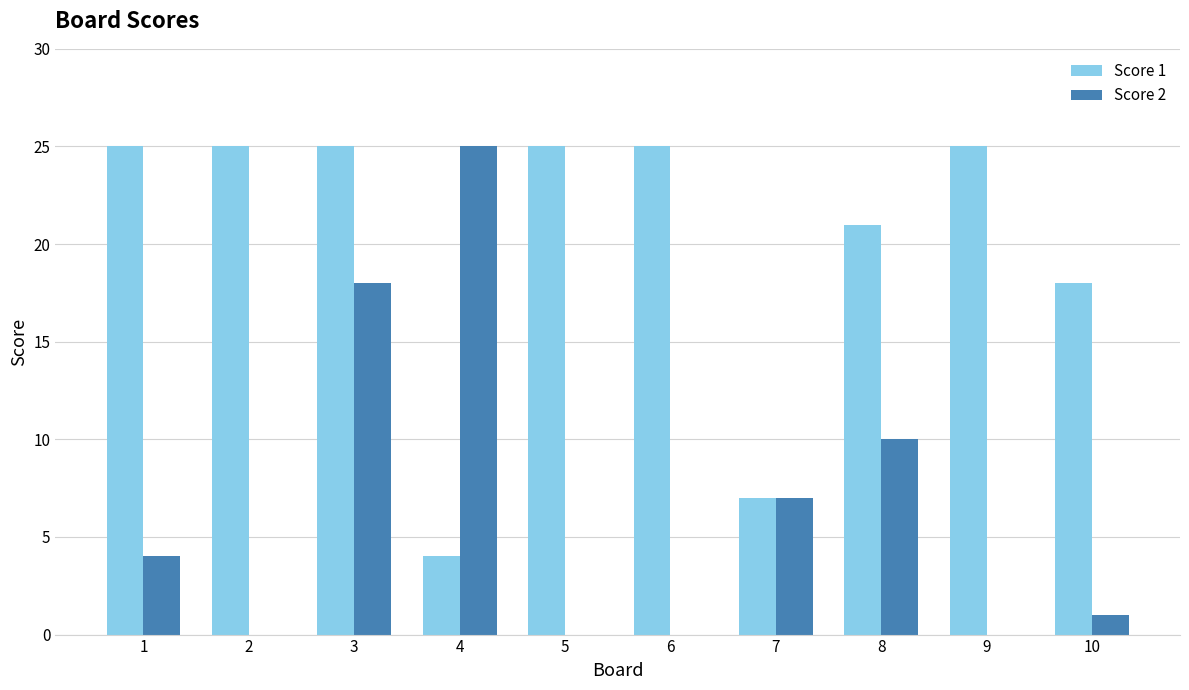

At which category is the sum across all series the highest?

3